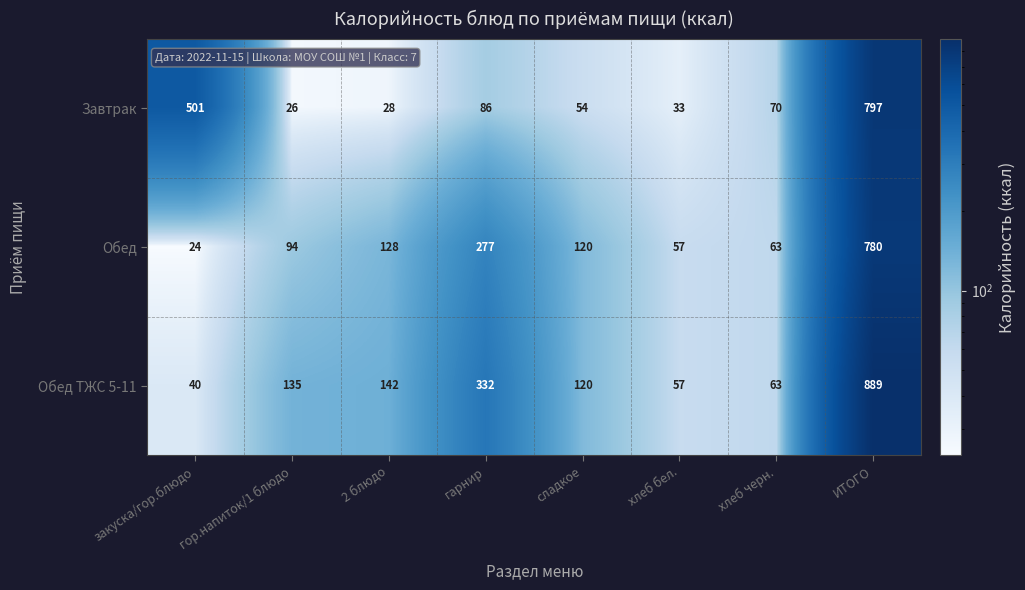

What is the difference between the Обед ТЖС 5-11 values at закуска/гор.блюдо and хлеб бел.?

17